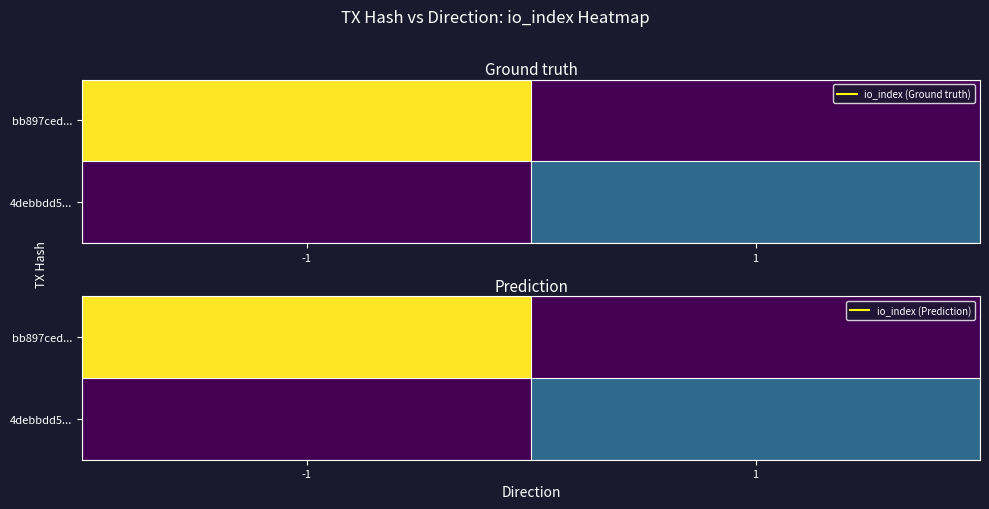

Is the value of bb897ced... at -1 greater than the value of 4debbdd5... at -1?

Yes